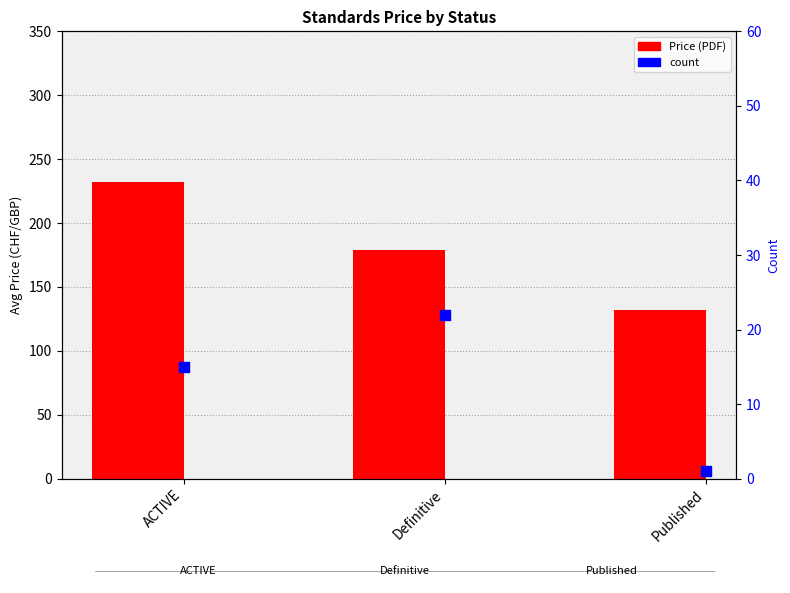

What are all the series names shown in the legend?

Price (PDF), count